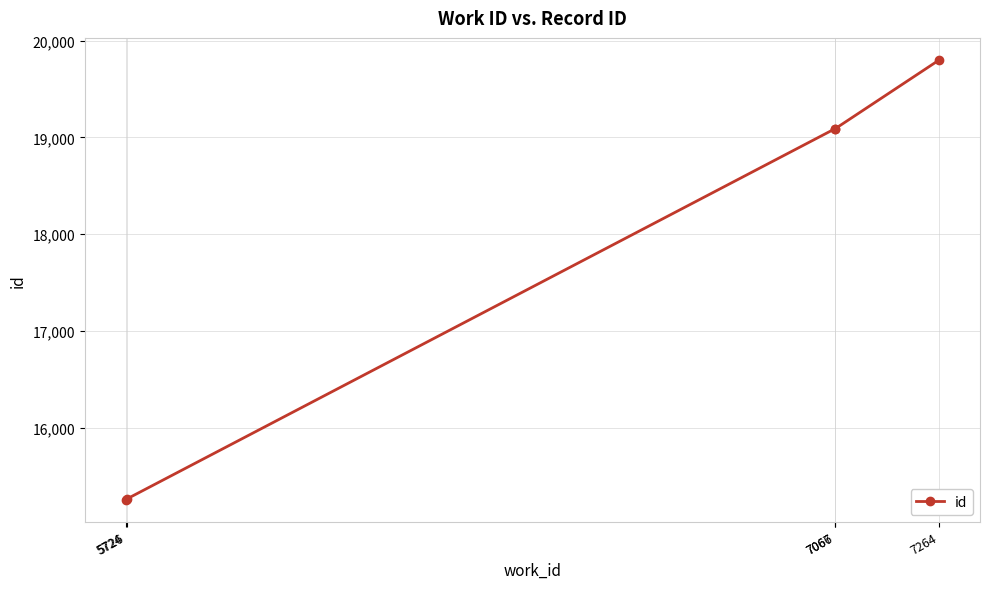

What is the smallest value displayed?

15255